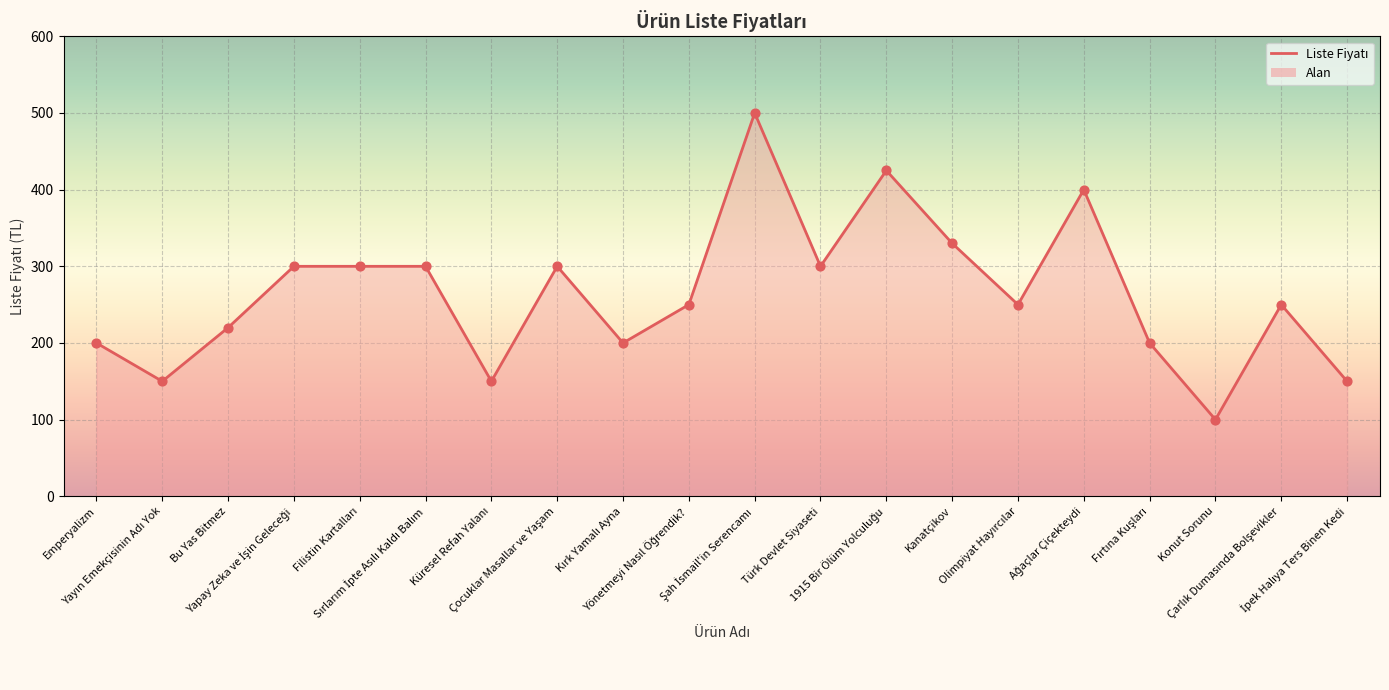

What is the change in value from Yapay Zeka ve İşin Geleceği to Kanatçikov?

+30